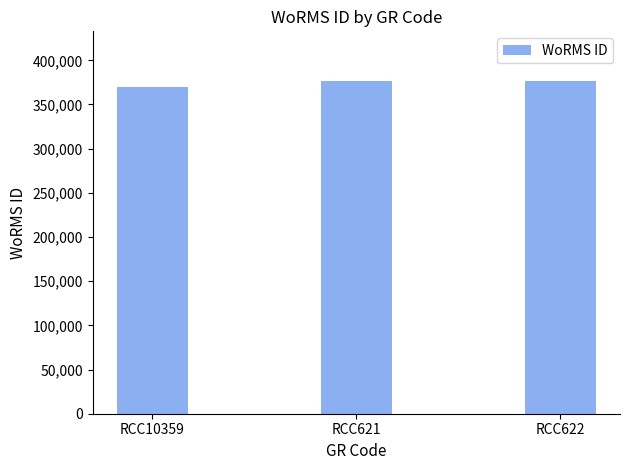

Reading left to right, what are all the values shown in this chart?

370050	376356	376356